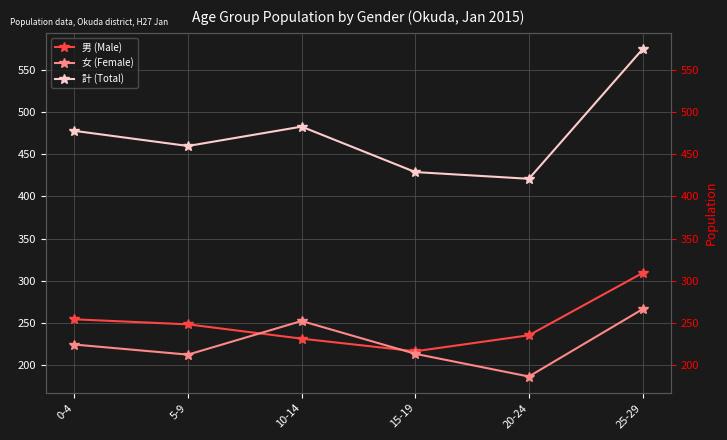

What value does the 男 (Male) series have at 25-29, to the nearest 5?

310